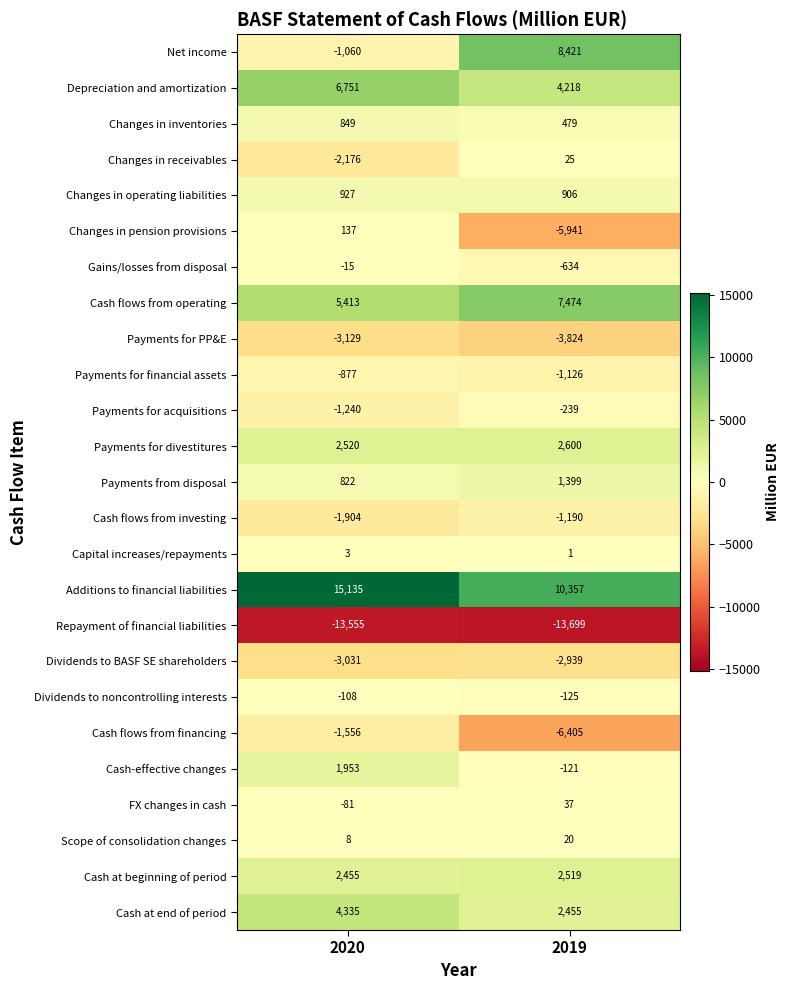

Which series has the largest range (max minus min)?

Net income